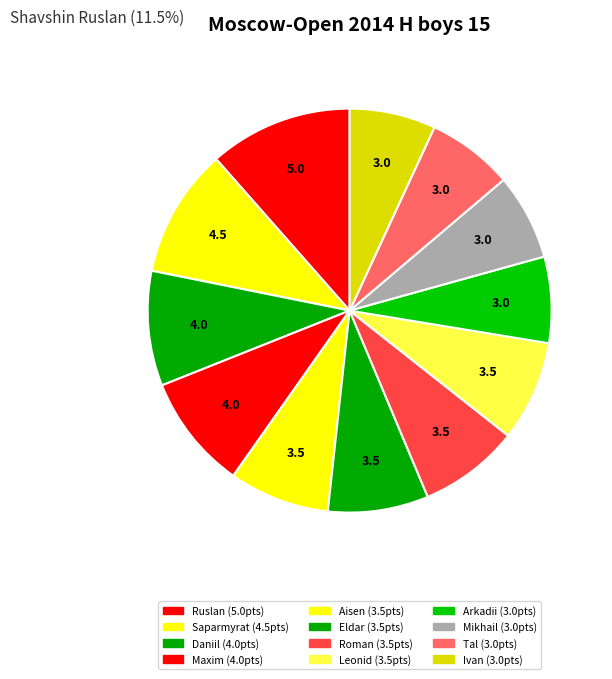

Count the number of slices in the pie.

12